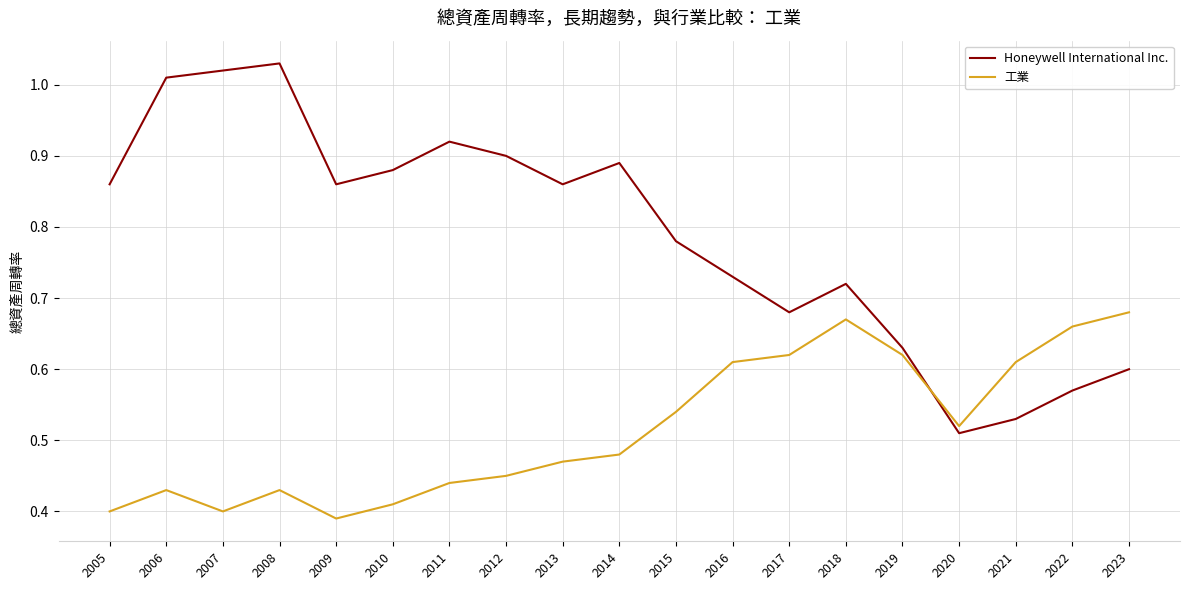

Which series changed the most between 2017 and 2023?

Honeywell International Inc.